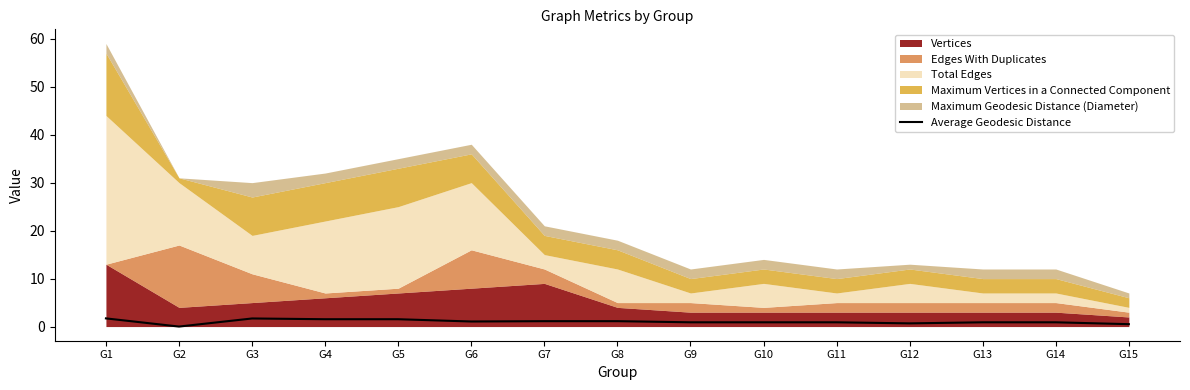

What is the change in value from G12 to G14?

+0.2